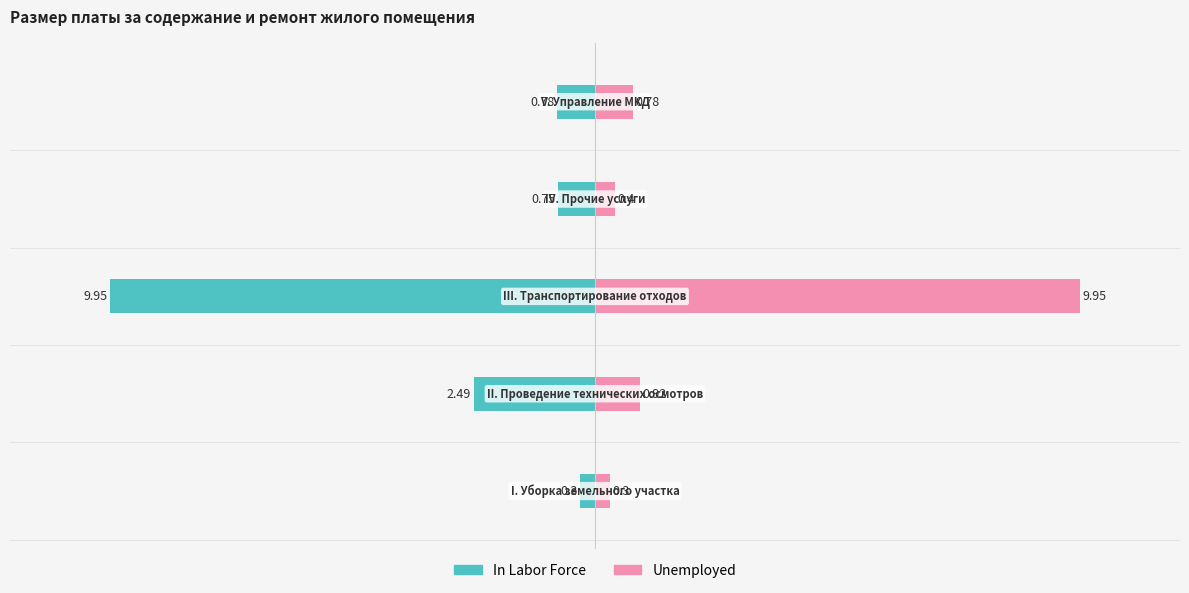

How many data points does each series have?

5